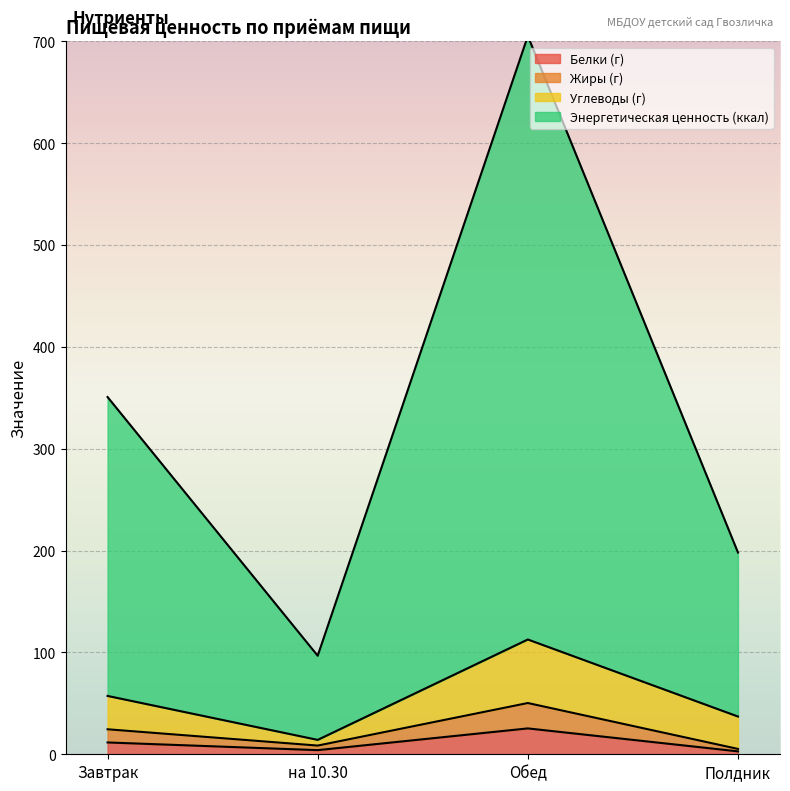

The Жиры (г) series shows 2.1 at на 10.30. True or false?

False